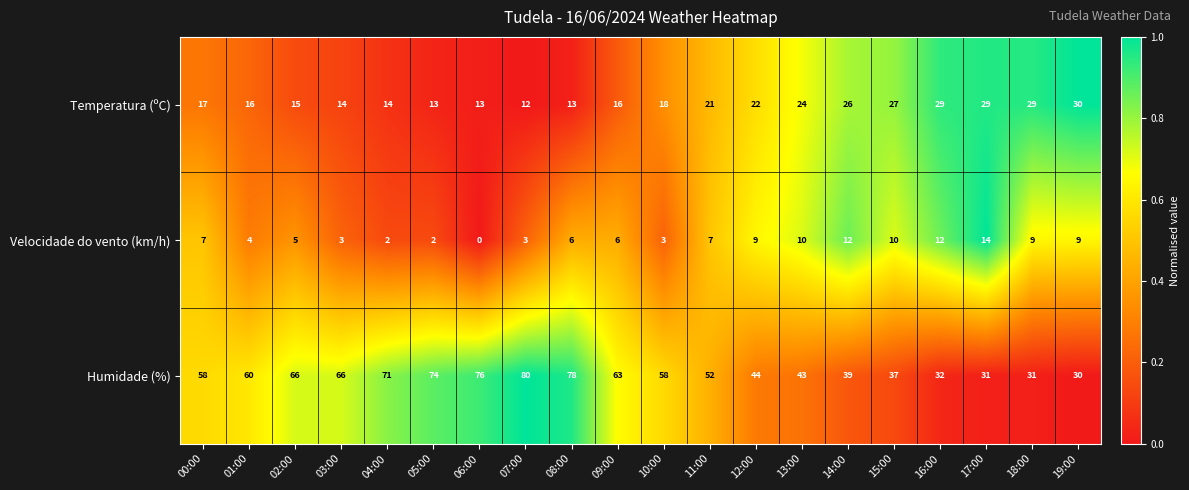

True or false: Humidade (%) has a value of 16 at 12:00.

False